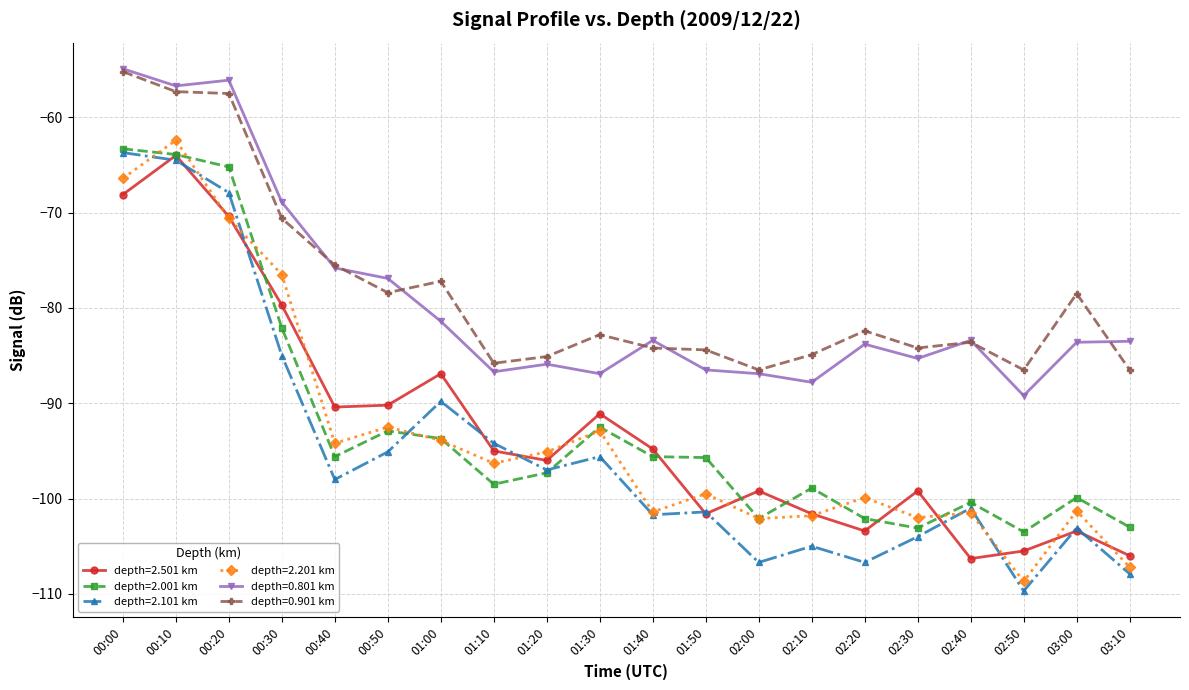

True or false: depth=2.001 km has more than 1 points higher than both neighbors.

True